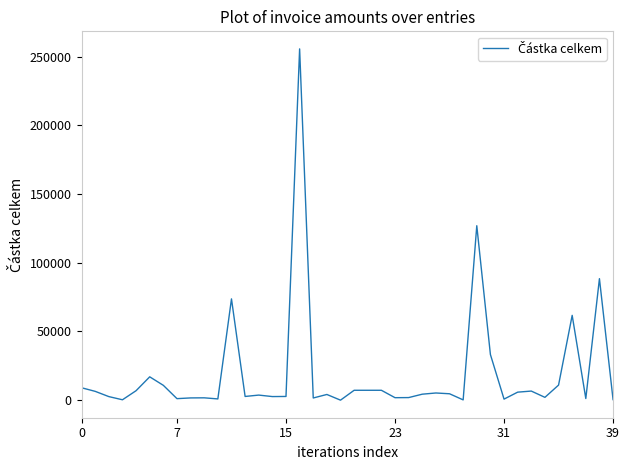

What is the average value?

19394.0